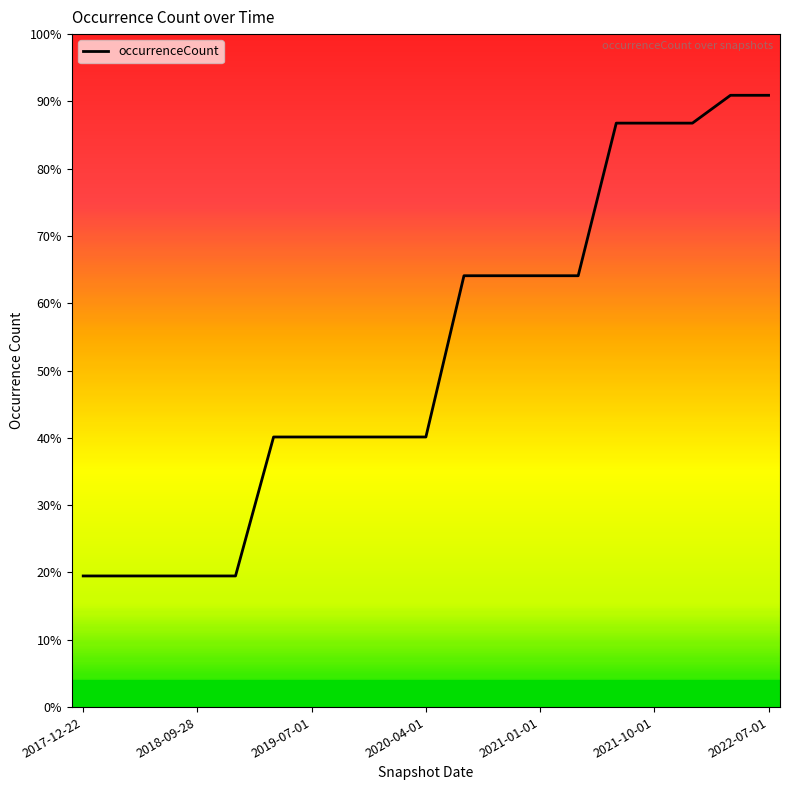

Is this an area chart (filled region under the line)?

No